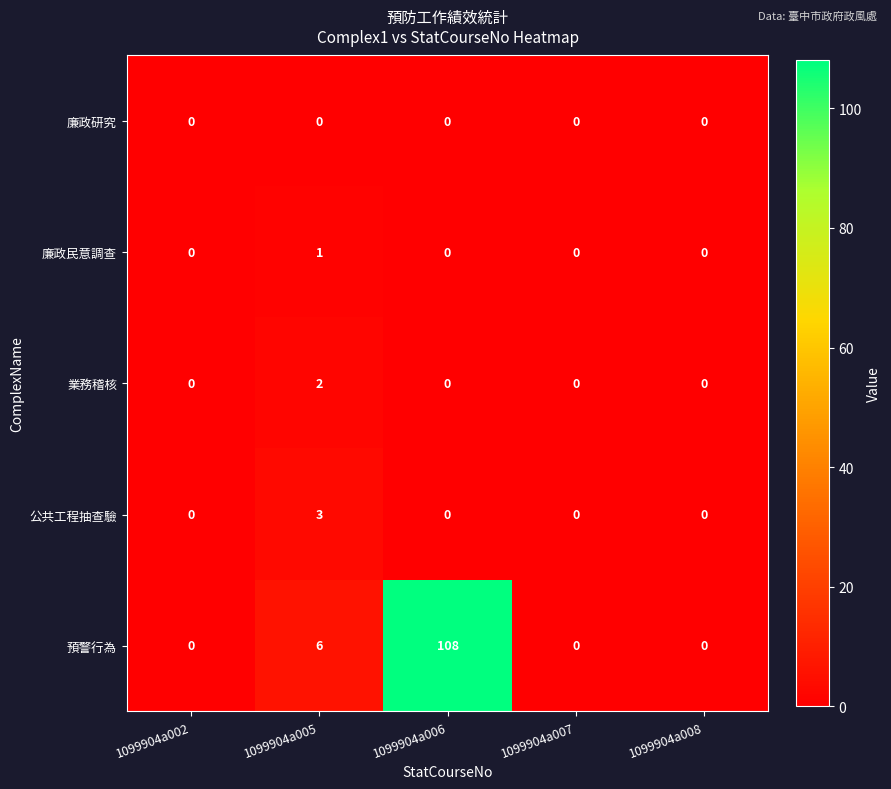

Which series has the largest range (max minus min)?

預警行為